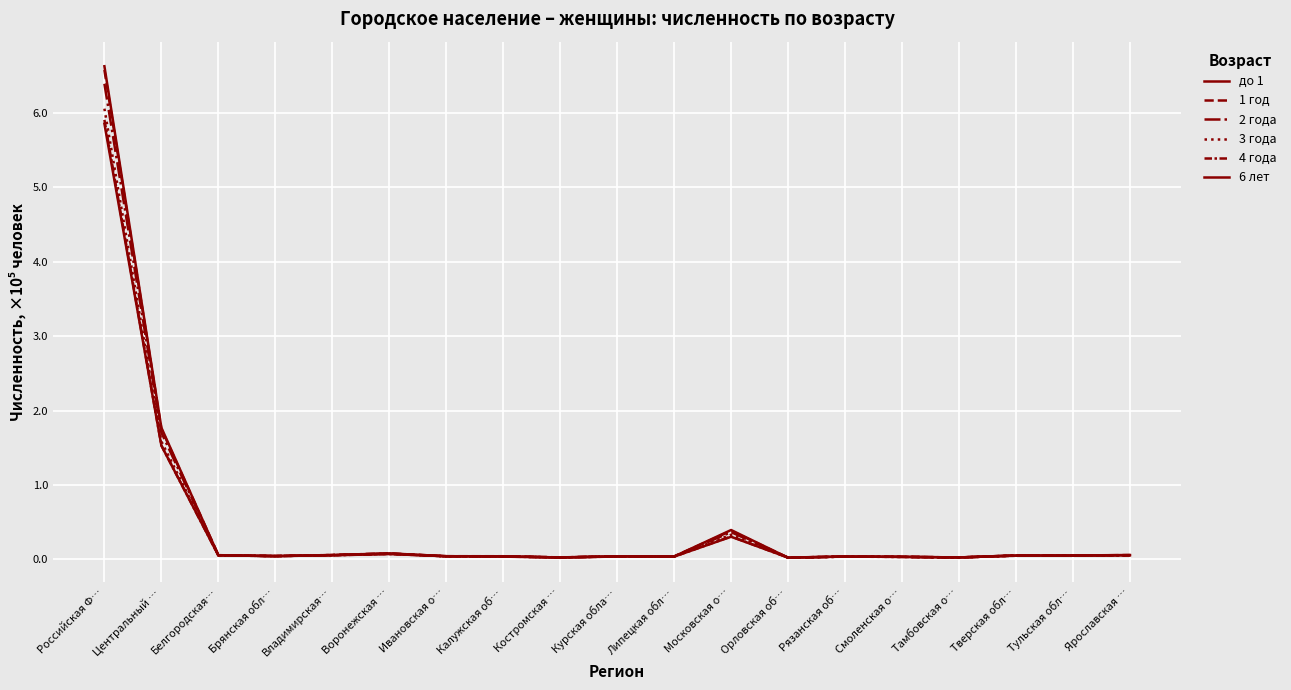

Rank the series at Ивановская о… from highest to lowest value.

6 лет, 1 год, до 1, 4 года, 2 года, 3 года